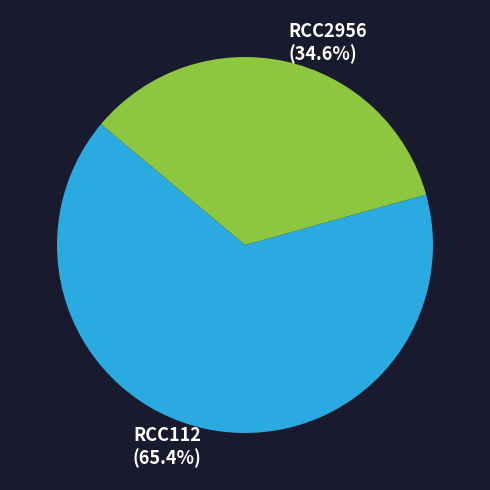

To the nearest percent, what is the average slice percentage?

50%